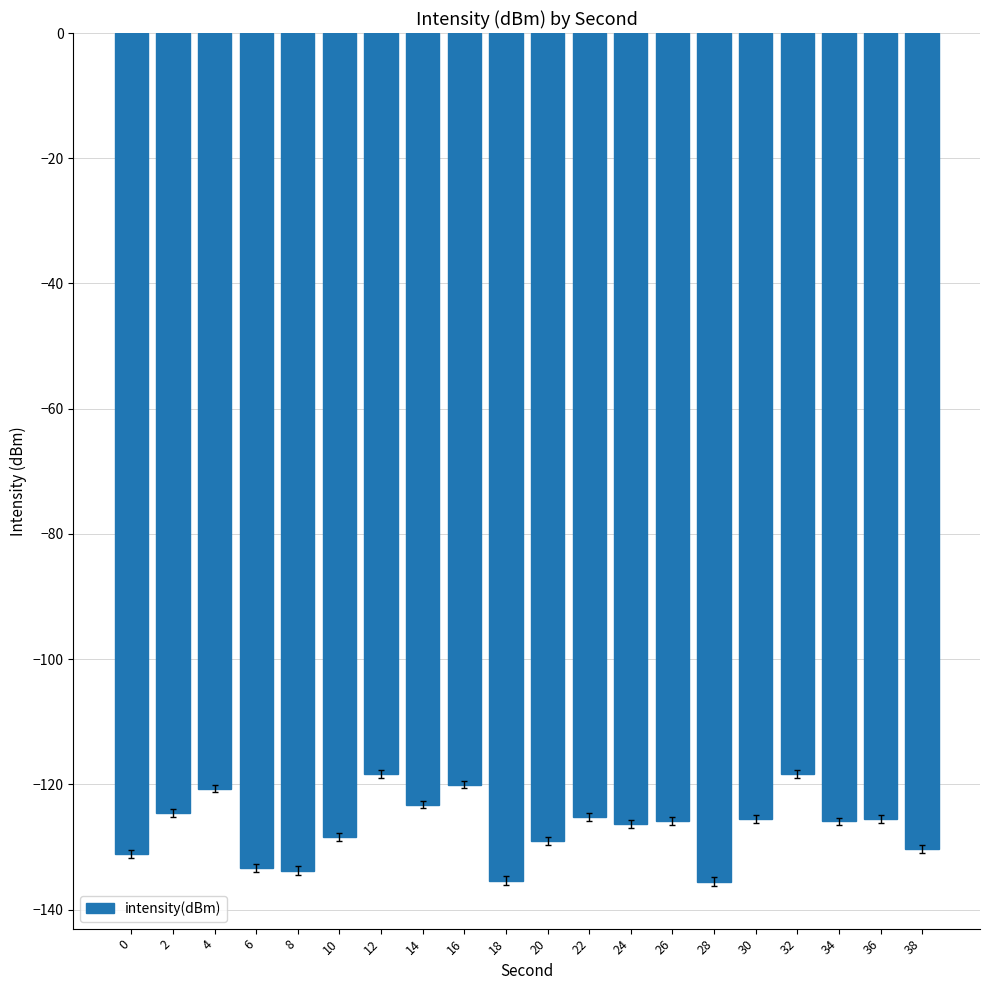

What is the value of the 3rd bar from the left?

-120.7